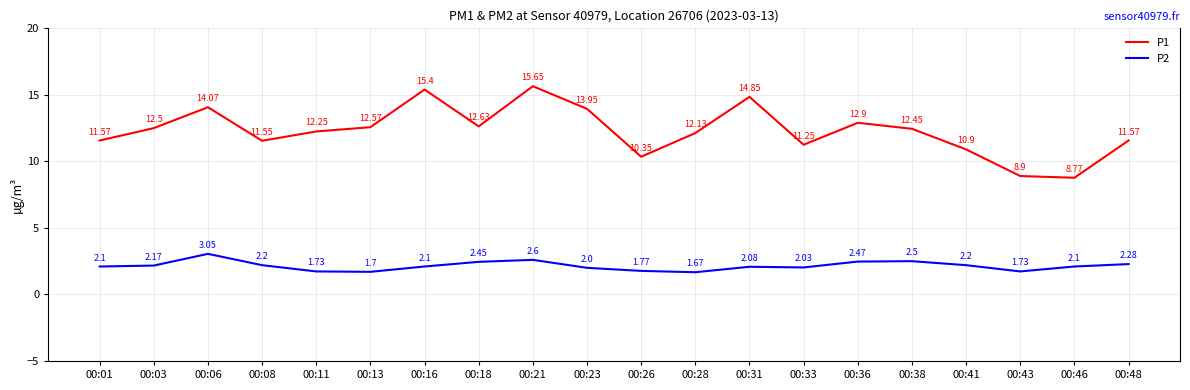

True or false: P1 has a value of 4.8 at 00:18.

False